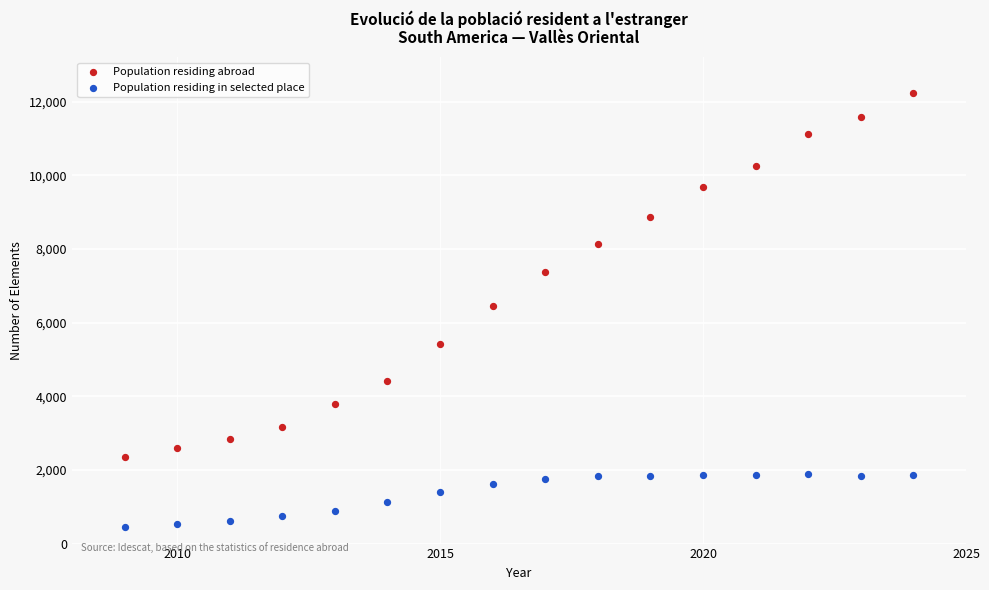

Which series contains the highest Y value?

Population residing abroad